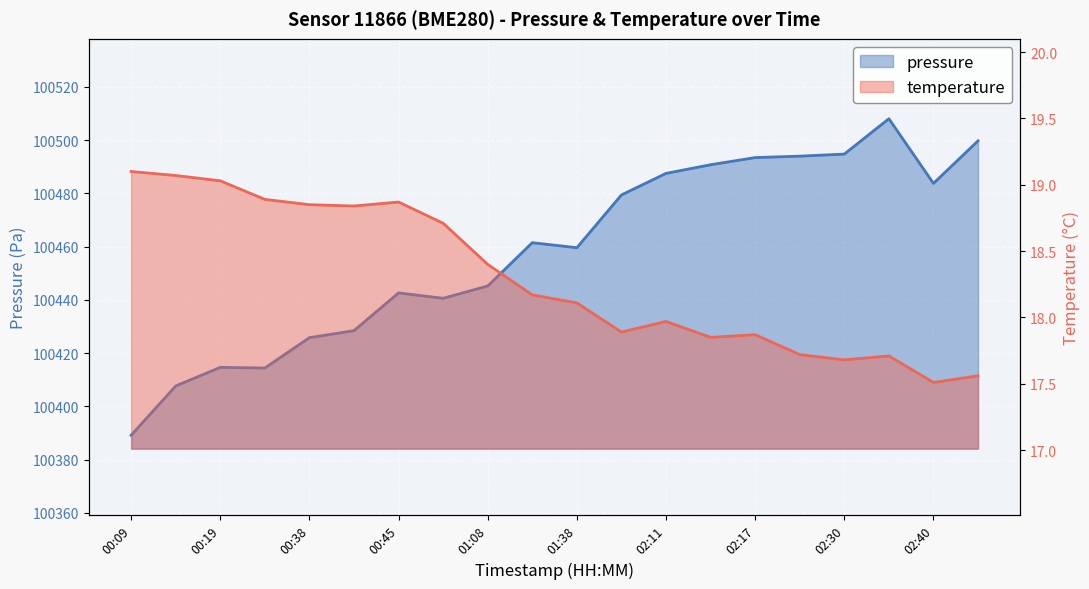

In temperature, how many points are higher than both neighbors (excluding endpoints)?

4